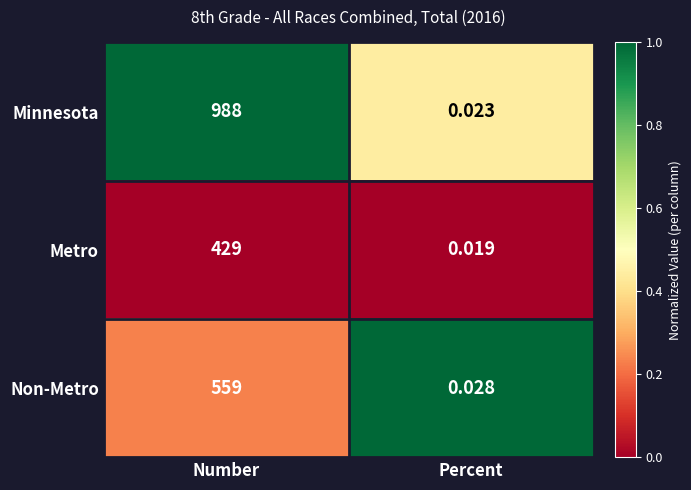

List the series in order of their peak value, highest first.

Minnesota, Non-Metro, Metro